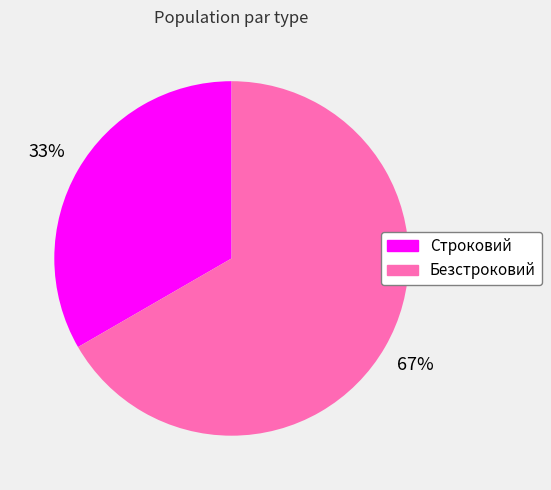

How many segments does this pie chart have?

2